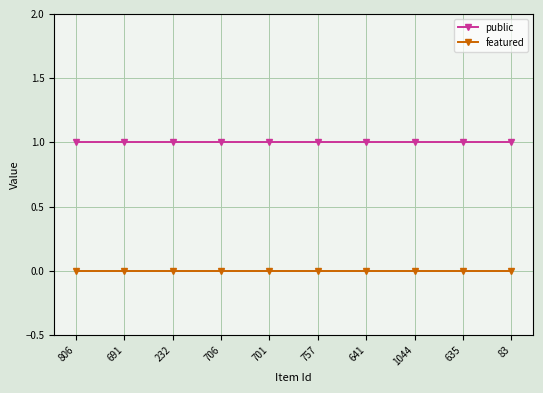

Which series has the largest total across all categories?

public